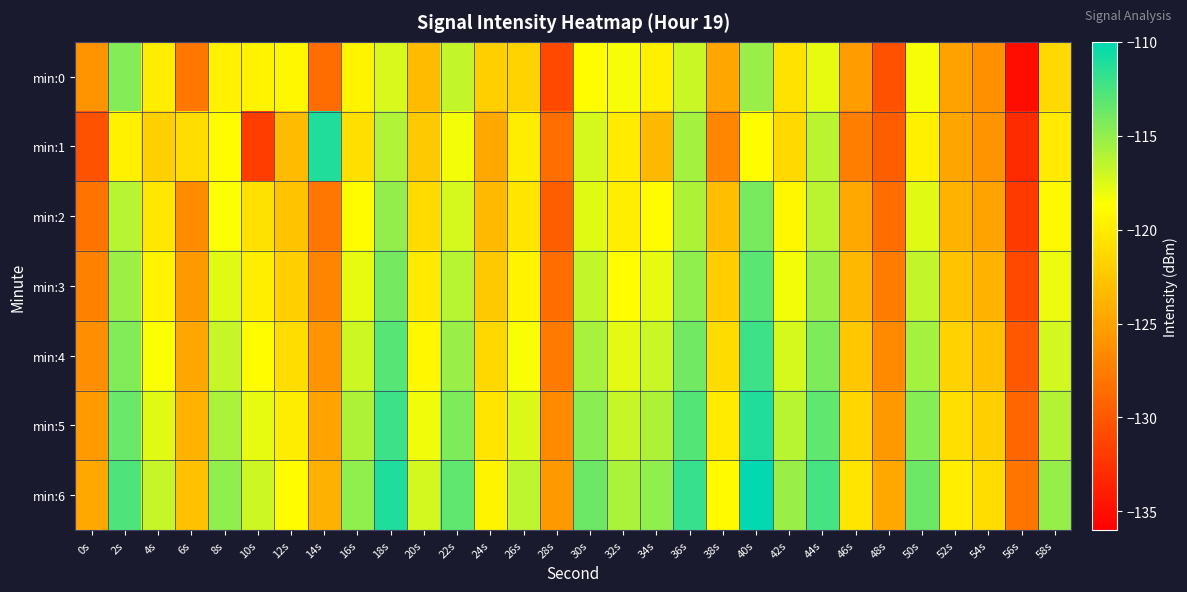

Reading left to right, list all the values displayed in this chart.

min:0: 0s=-125.9	2s=-114.5	4s=-119.9	6s=-127.9	8s=-119.6	10s=-119.5	12s=-119.1	14s=-128.5	16s=-119.4	18s=-117.4	20s=-123.3	22s=-116.7	24s=-121.9	26s=-121.6	28s=-130.9	30s=-118.9	32s=-118.4	34s=-119.7	36s=-116.9	38s=-124.7	40s=-115.2	42s=-120.6	44s=-117.9	46s=-125.3	48s=-130.5	50s=-118.4	52s=-125.0	54s=-126.1	56s=-135.1	58s=-121.2
min:1: 0s=-130.4	2s=-119.6	4s=-121.8	6s=-120.9	8s=-118.8	10s=-131.8	12s=-123.3	14s=-111.1	16s=-120.8	18s=-116.1	20s=-122.3	22s=-118.2	24s=-124.6	26s=-119.9	28s=-128.5	30s=-117.2	32s=-120.1	34s=-123.5	36s=-115.7	38s=-126.8	40s=-118.9	42s=-121.2	44s=-116.3	46s=-127.5	48s=-129.6	50s=-119.7	52s=-124.8	54s=-125.9	56s=-133.0	58s=-120.1
min:2: 0s=-128.1	2s=-116.2	4s=-120.3	6s=-126.5	8s=-118.6	10s=-120.7	12s=-122.8	14s=-127.9	16s=-118.9	18s=-115.0	20s=-121.1	22s=-117.2	24s=-123.3	26s=-120.5	28s=-129.6	30s=-117.7	32s=-119.8	34s=-118.9	36s=-115.9	38s=-123.0	40s=-114.1	42s=-119.2	44s=-116.3	46s=-124.5	48s=-128.6	50s=-117.7	52s=-123.8	54s=-124.9	56s=-132.0	58s=-119.1
min:3: 0s=-127.2	2s=-115.3	4s=-119.5	6s=-125.6	8s=-117.7	10s=-119.8	12s=-121.9	14s=-126.9	16s=-117.9	18s=-114.0	20s=-120.1	22s=-116.2	24s=-122.4	26s=-119.5	28s=-128.6	30s=-116.7	32s=-118.8	34s=-117.9	36s=-114.9	38s=-122.0	40s=-113.1	42s=-118.2	44s=-115.3	46s=-123.5	48s=-127.6	50s=-116.7	52s=-122.8	54s=-123.9	56s=-131.0	58s=-118.1
min:4: 0s=-126.3	2s=-114.5	4s=-118.6	6s=-124.7	8s=-116.8	10s=-118.9	12s=-120.9	14s=-125.9	16s=-116.9	18s=-113.0	20s=-119.1	22s=-115.3	24s=-121.4	26s=-118.5	28s=-127.6	30s=-115.7	32s=-117.8	34s=-116.9	36s=-113.9	38s=-121.0	40s=-112.1	42s=-117.2	44s=-114.3	46s=-122.5	48s=-126.6	50s=-115.7	52s=-121.8	54s=-122.9	56s=-130.0	58s=-117.1
min:5: 0s=-125.5	2s=-113.6	4s=-117.7	6s=-123.8	8s=-115.9	10s=-117.9	12s=-119.9	14s=-124.9	16s=-115.9	18s=-112.0	20s=-118.2	22s=-114.3	24s=-120.4	26s=-117.5	28s=-126.6	30s=-114.7	32s=-116.8	34s=-115.9	36s=-112.9	38s=-120.0	40s=-111.1	42s=-116.2	44s=-113.3	46s=-121.5	48s=-125.6	50s=-114.7	52s=-120.8	54s=-121.9	56s=-129.0	58s=-116.1
min:6: 0s=-124.6	2s=-112.7	4s=-116.8	6s=-122.9	8s=-114.9	10s=-116.9	12s=-118.9	14s=-123.9	16s=-114.9	18s=-111.1	20s=-117.2	22s=-113.3	24s=-119.4	26s=-116.5	28s=-125.6	30s=-113.7	32s=-115.8	34s=-114.9	36s=-111.9	38s=-119.0	40s=-110.1	42s=-115.2	44s=-112.3	46s=-120.5	48s=-124.6	50s=-113.7	52s=-119.8	54s=-120.9	56s=-128.0	58s=-115.1